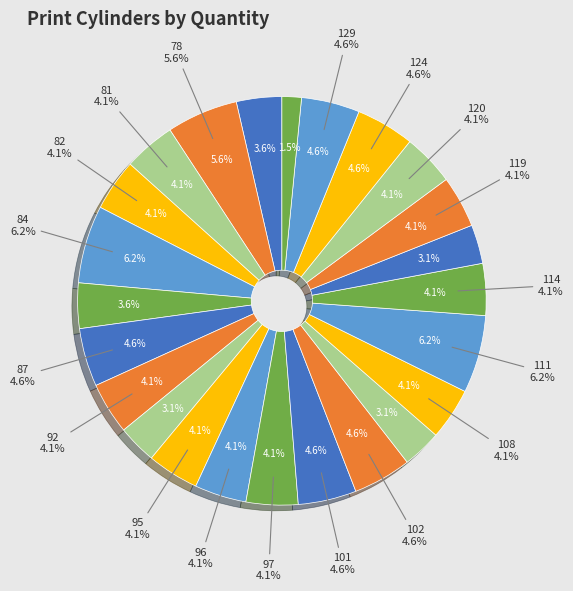

Does 96 account for over 50% of the chart?

No